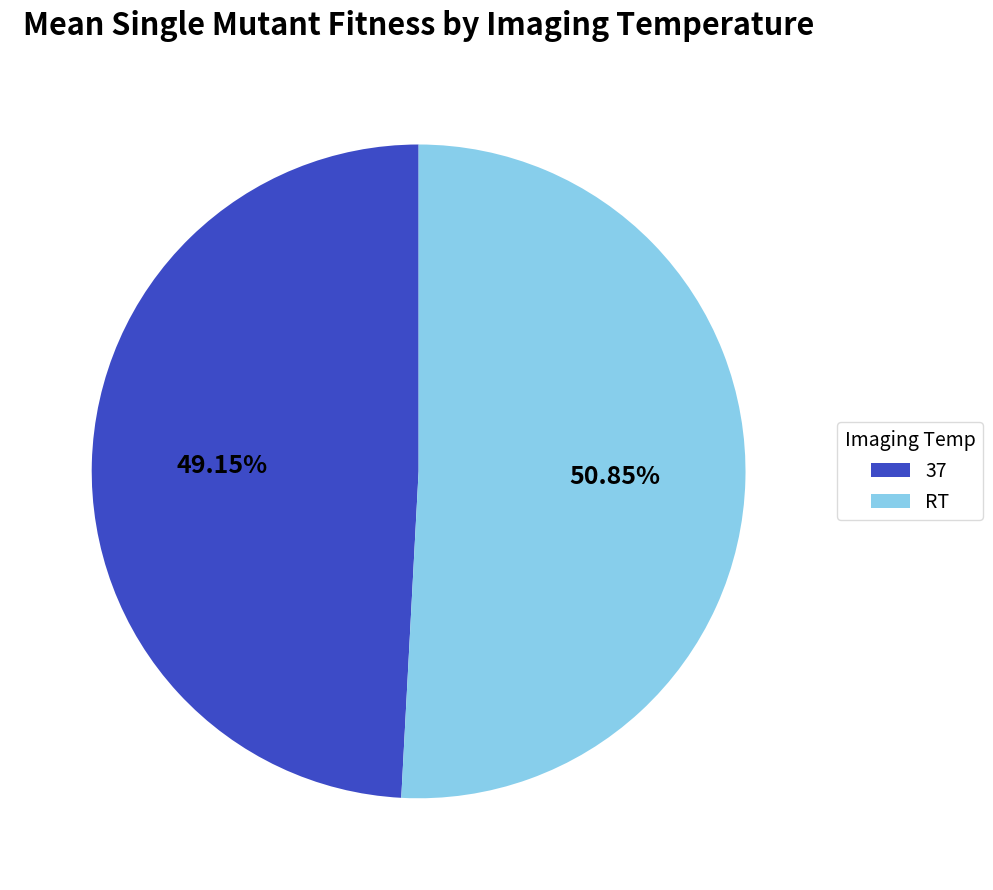

Count the number of slices in the pie.

2